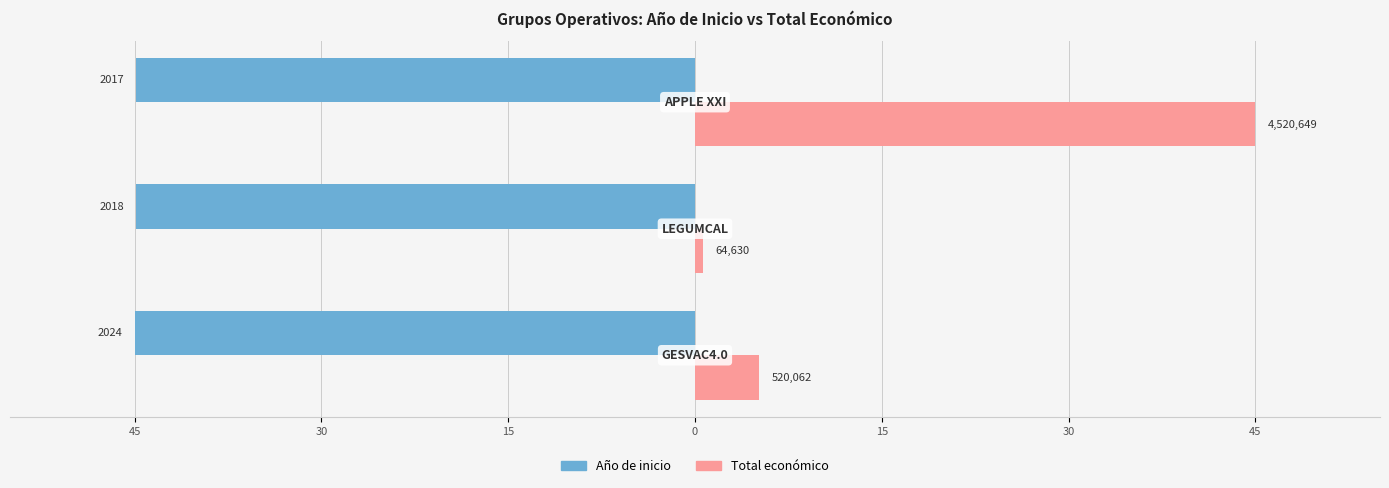

What is the difference between the maximum and minimum values in the Total económico series?

44.4